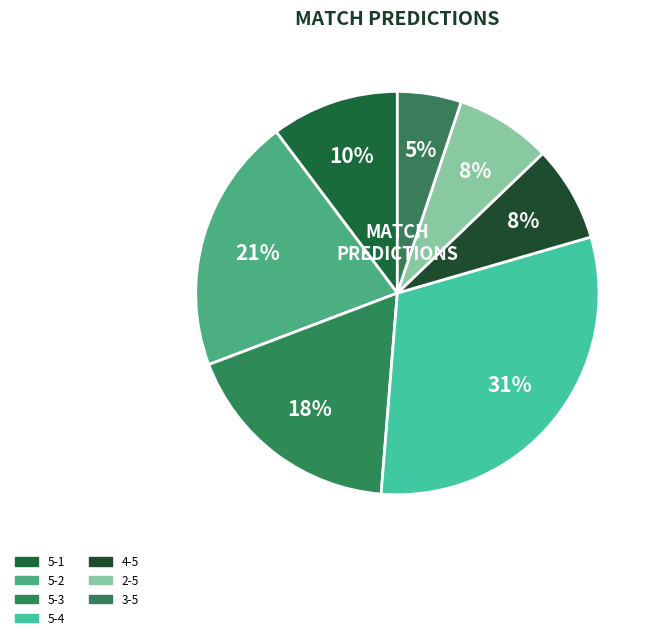

What is the ratio of the value at 2-5 to the value at 5-3?

0.4